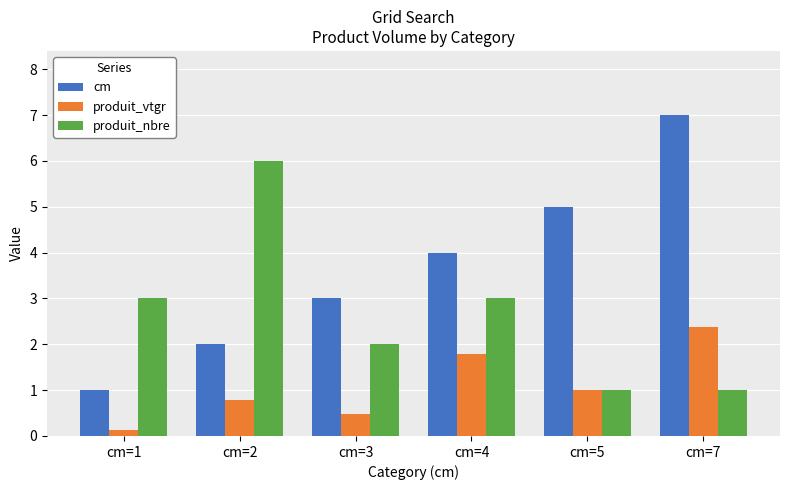

What is the sum of the produit_nbre values at cm=1 and cm=7?

4.0